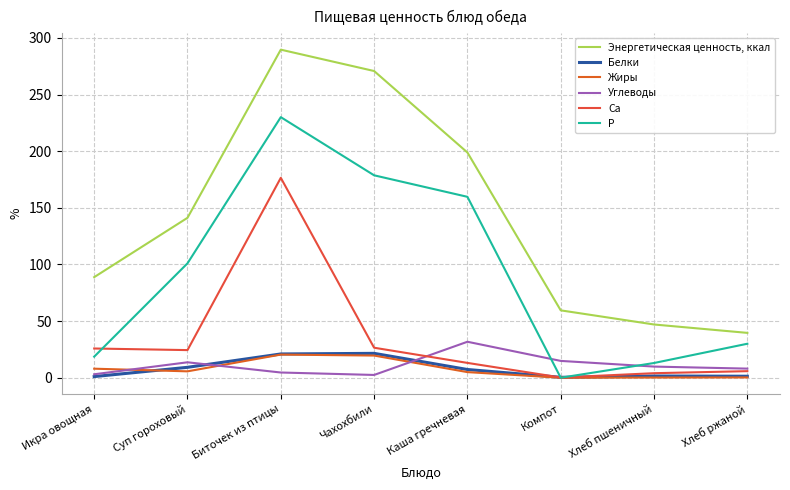

The Углеводы series shows 3.5 at Чахохбили. True or false?

False